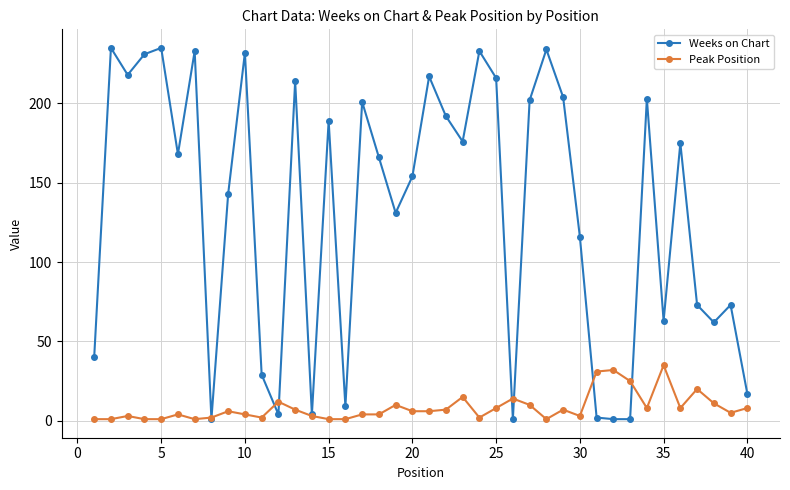

Which series has the largest total across all categories?

Weeks on Chart